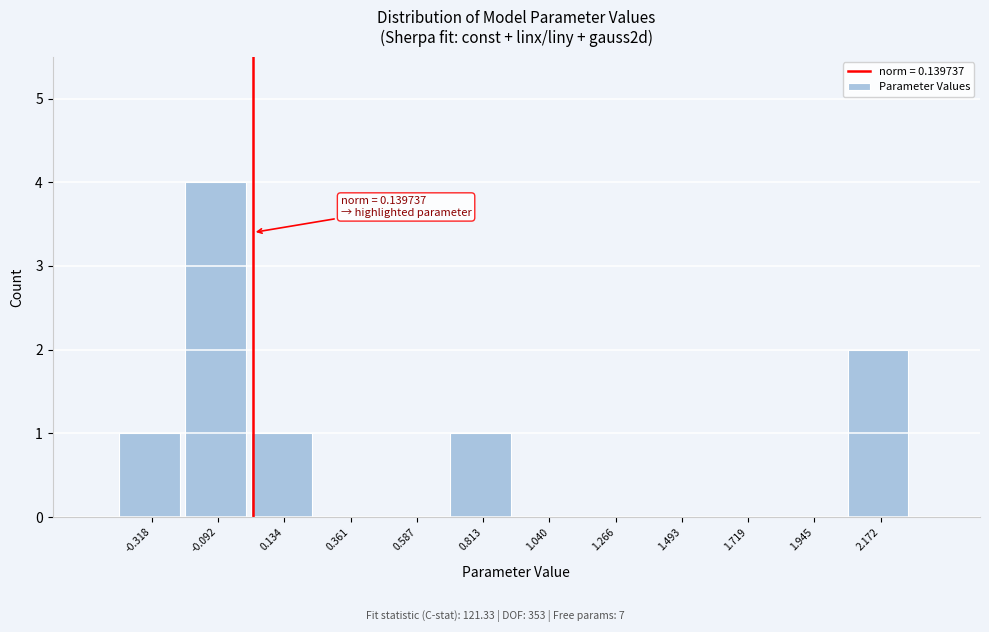

Reading right to left, extract all data points from this chart.

2.172=2	1.945=0	1.719=0	1.493=0	1.266=0	1.040=0	0.813=1	0.587=0	0.361=0	0.134=1	-0.092=4	-0.318=1